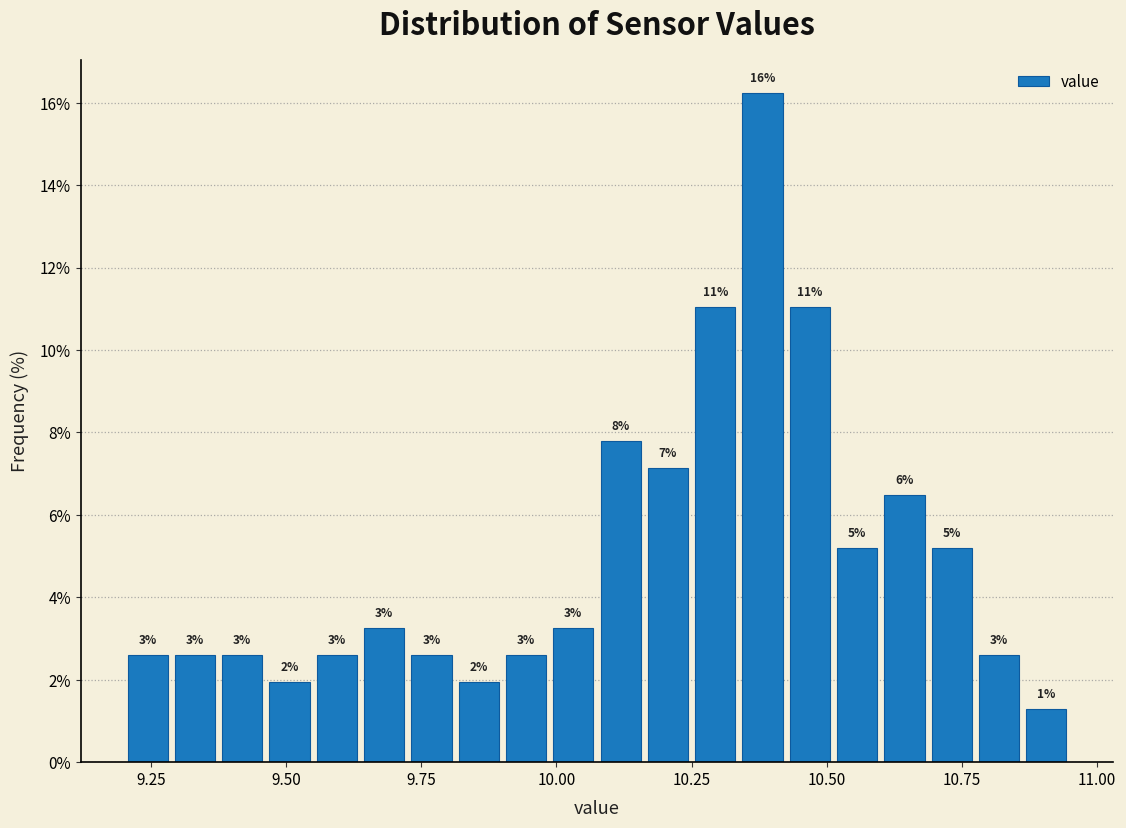

Read against the x-axis, roughly where is the centre of the tallest bar?

10.40